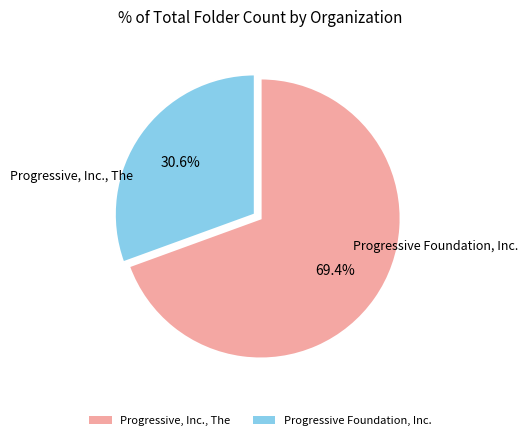

To the nearest percent, what percentage of the pie is Progressive, Inc., The?

69%